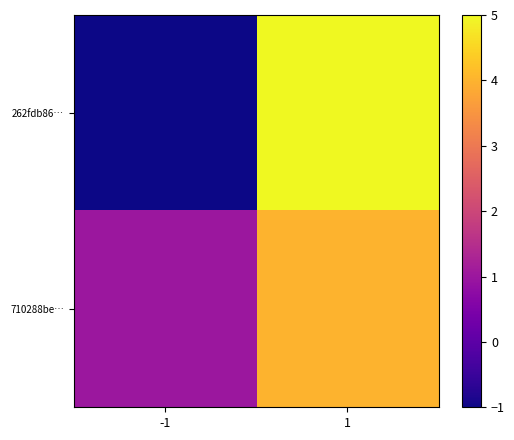

Reading left to right, transcribe all the data shown in this chart.

262fdb86…: -1=-1	1=5
710288be…: -1=1	1=4